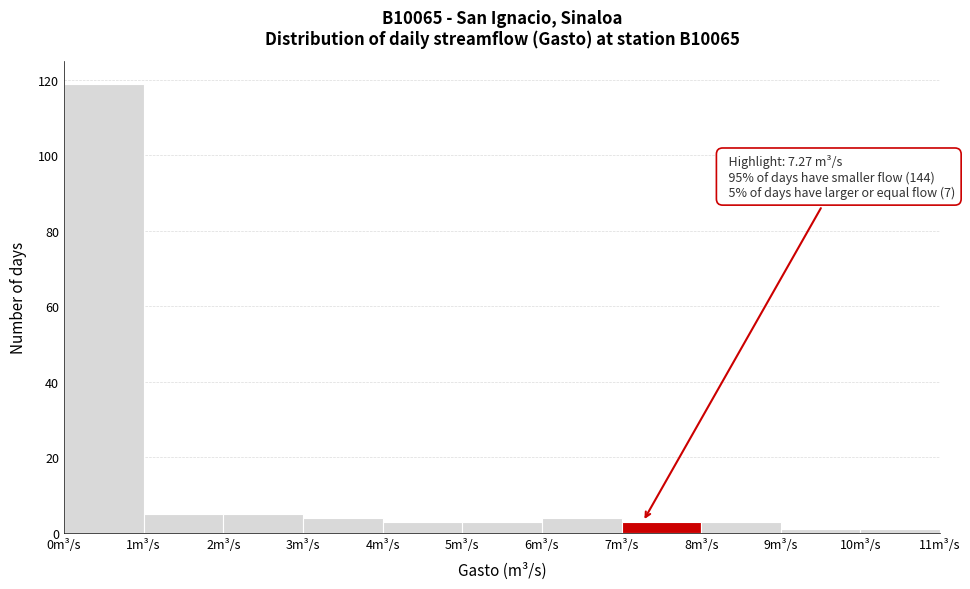

Over which range of the x-axis is the bar tallest?

0 to 1